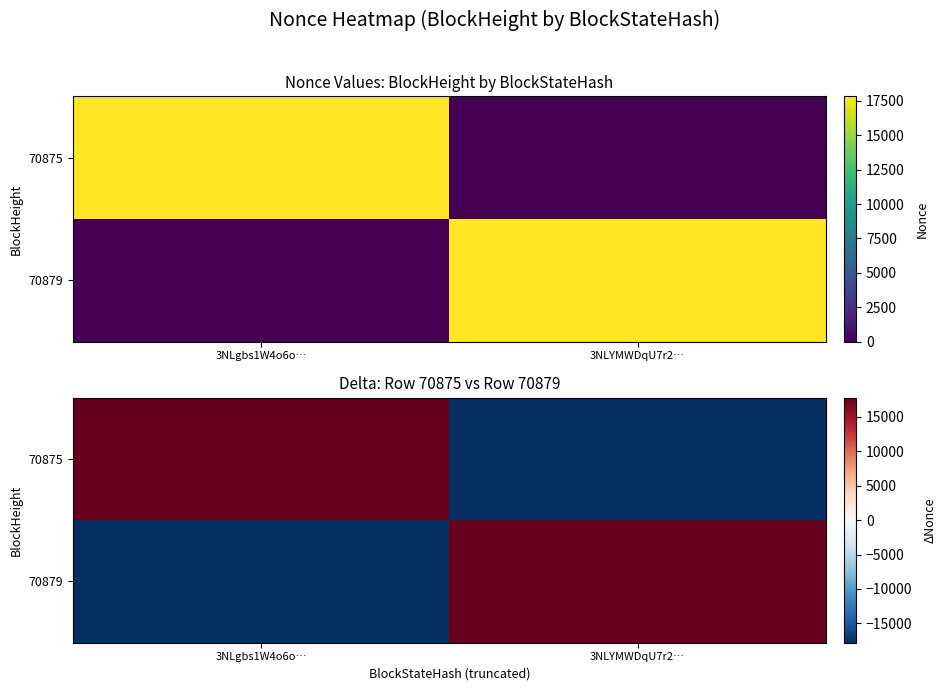

Read the 70879 value at 3NLYMWDqU7r2….

17815